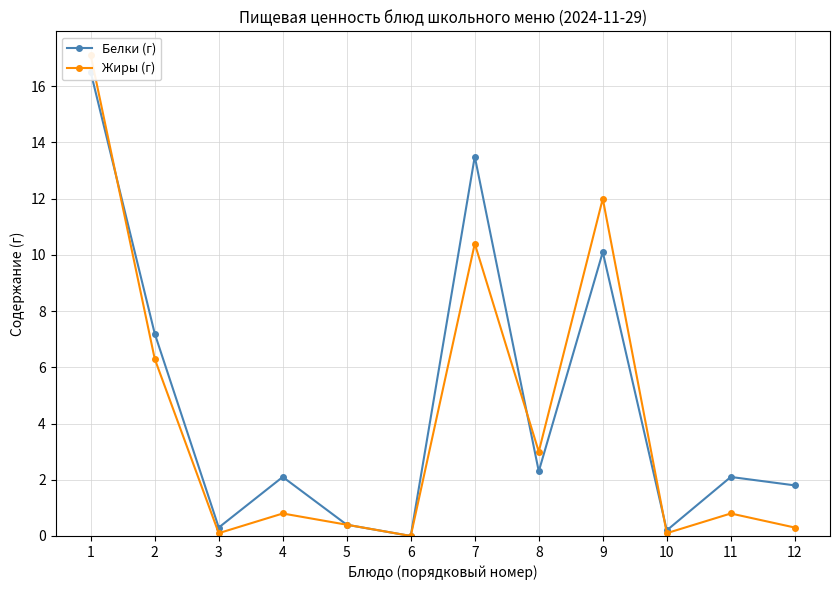

Between which two adjacent categories do Жиры (г) and Белки (г) first intersect?

1 and 2